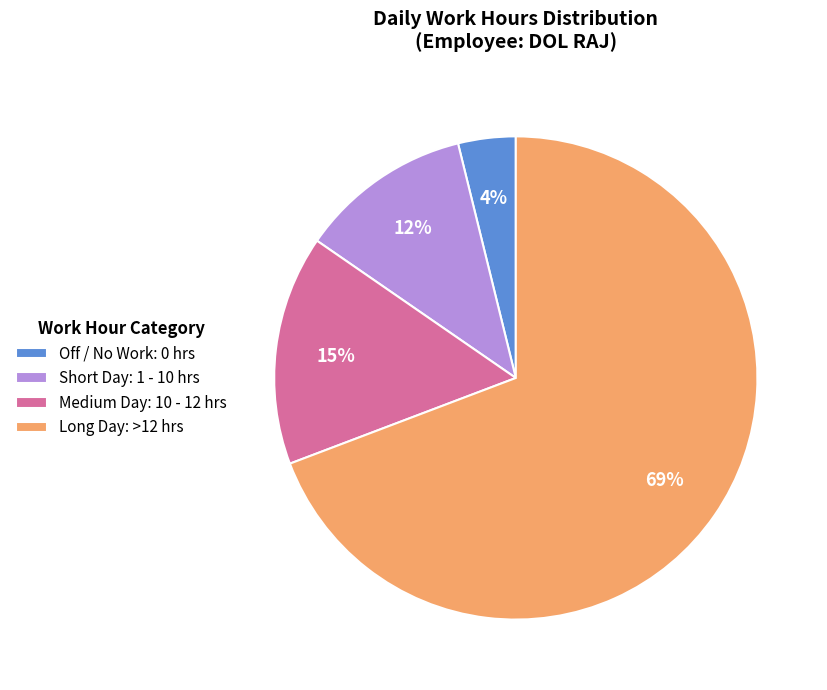

Between Short Day: 1 - 10 hrs and Medium Day: 10 - 12 hrs, which is larger?

Medium Day: 10 - 12 hrs